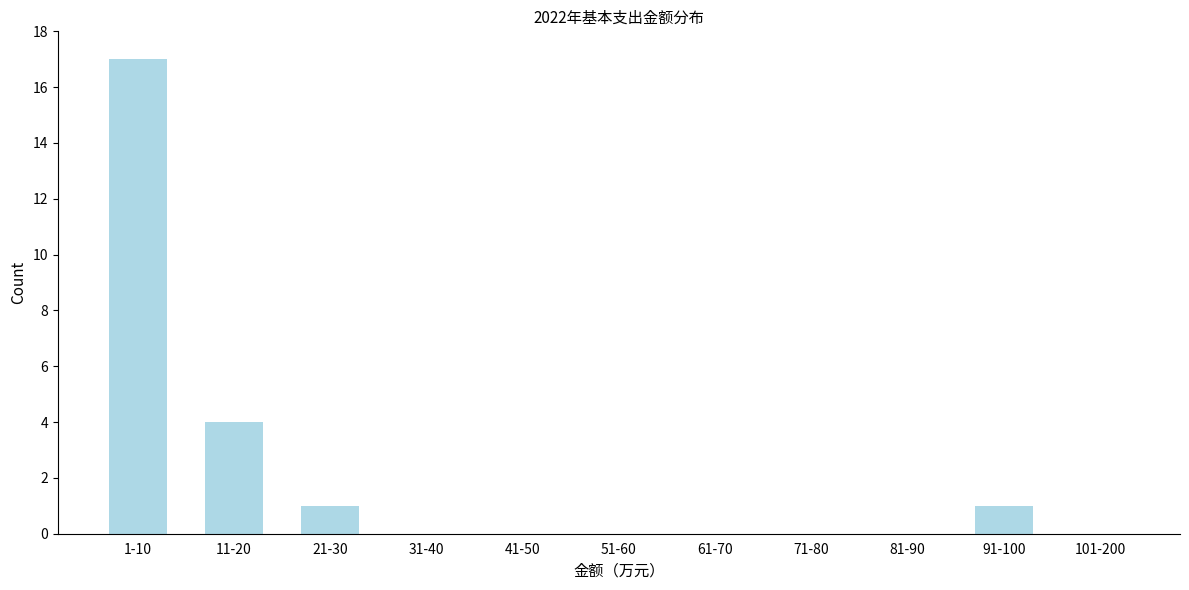

Reading left to right, list all the values displayed in this chart.

1-10=17	11-20=4	21-30=1	31-40=0	41-50=0	51-60=0	61-70=0	71-80=0	81-90=0	91-100=1	101-200=0